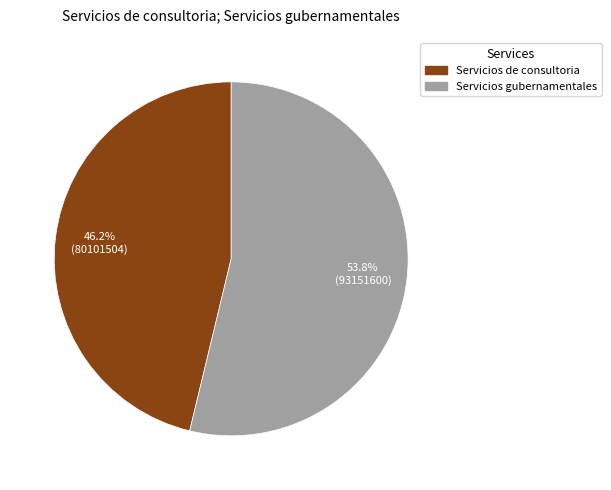

To the nearest percent, what portion does Servicios de consultoria represent?

46%